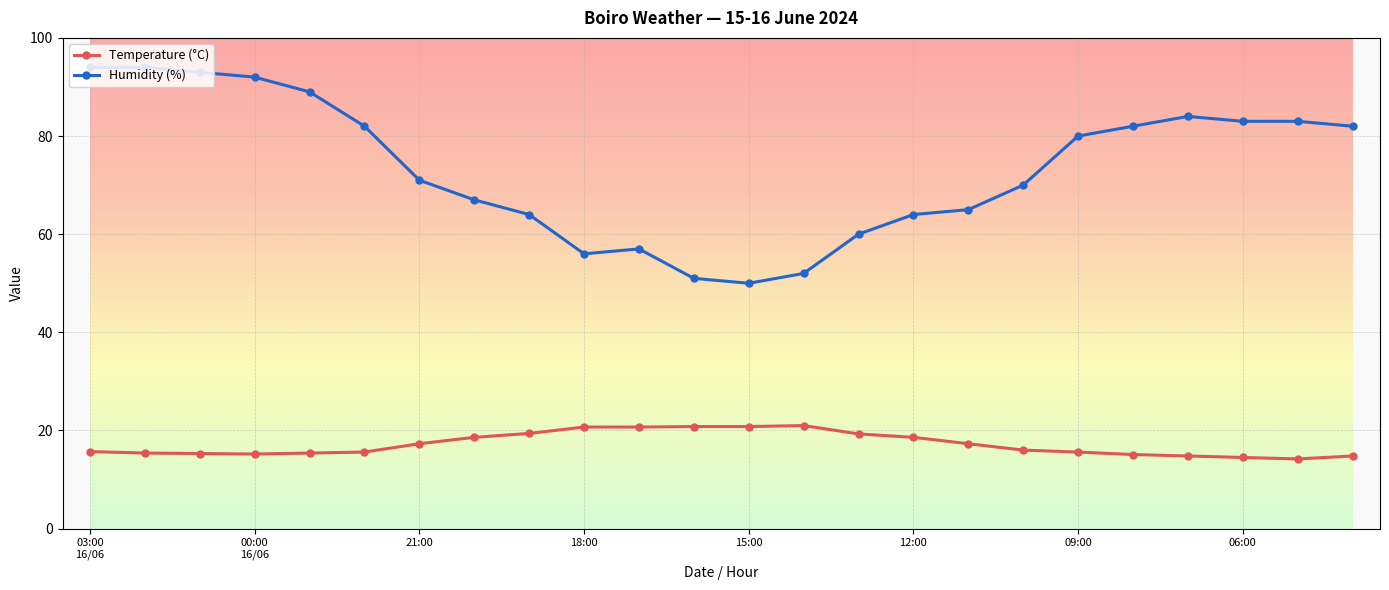

Rank the series by their average value, from lowest to highest.

Temperature (°C), Humidity (%)